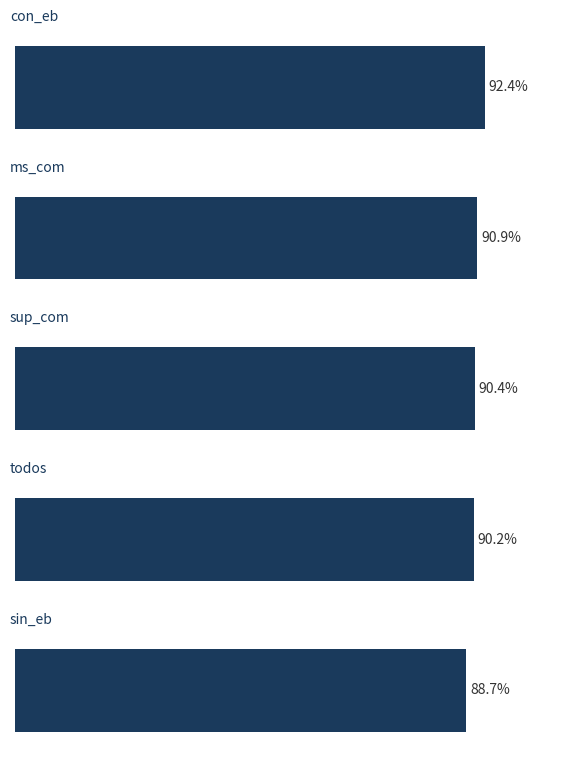

The chart shows a value of 136.6 at 20. True or false?

False